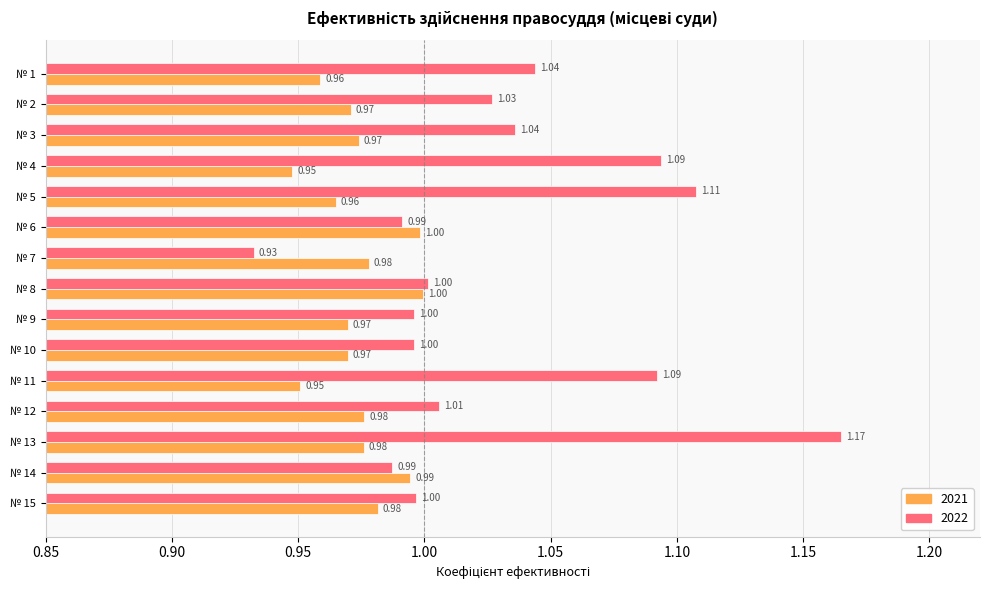

Rank the series by their maximum value, from highest to lowest.

2022, 2021